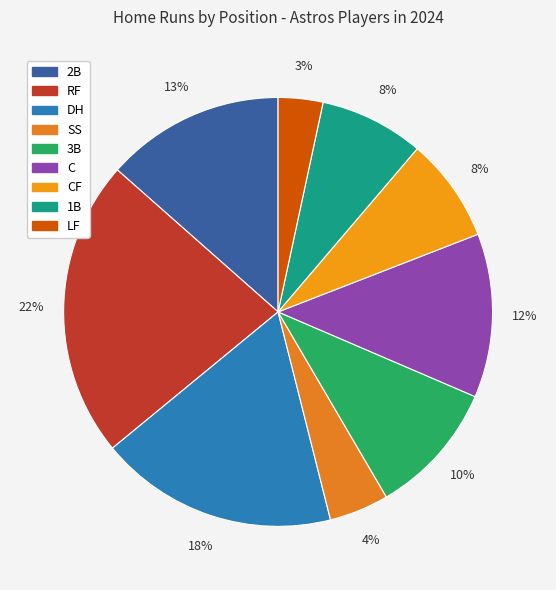

Count the number of slices in the pie.

9